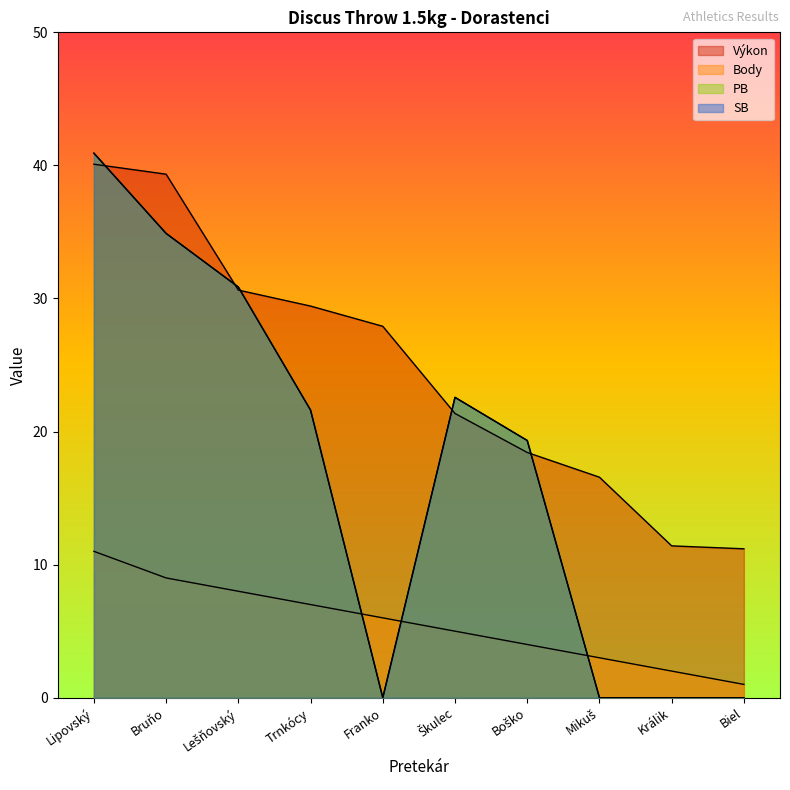

At how many categories does at least one series exceed 32?

2